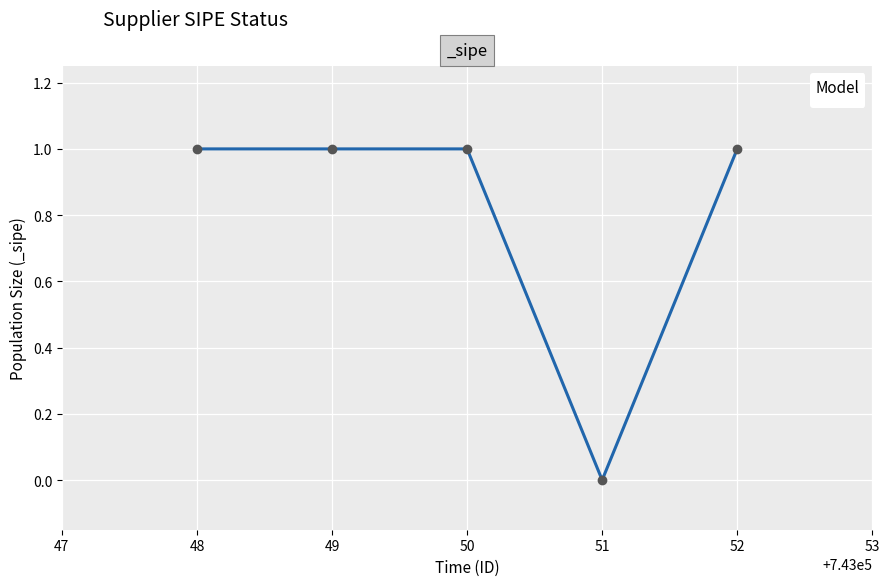

What is the value of the 3rd point from the left?

1